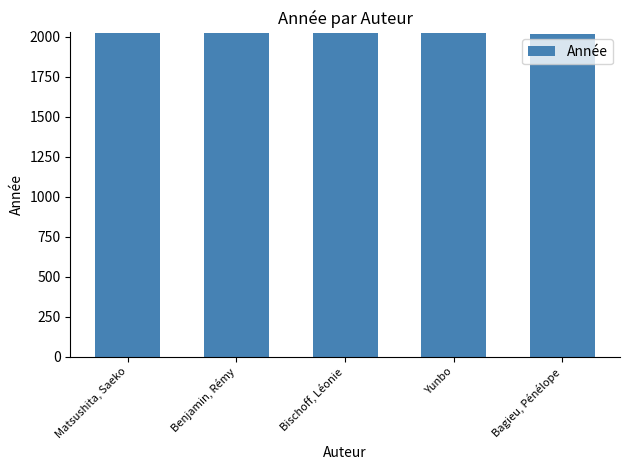

What is the average value?

2022